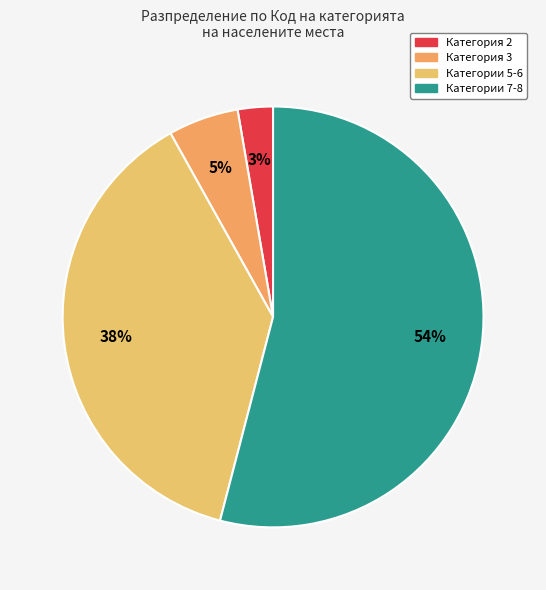

To the nearest percent, what is the difference between the largest and smallest slice percentages?

51%